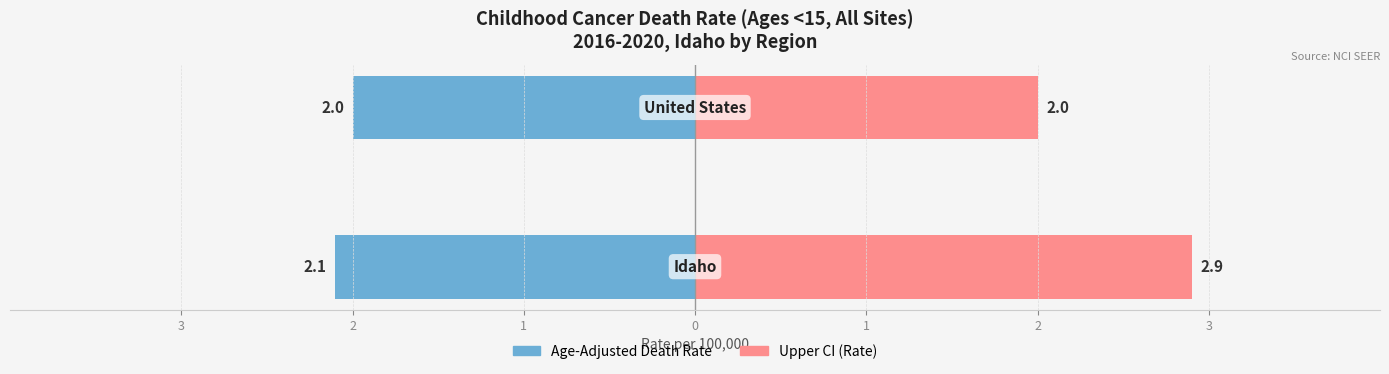

How many groups of bars are there?

2